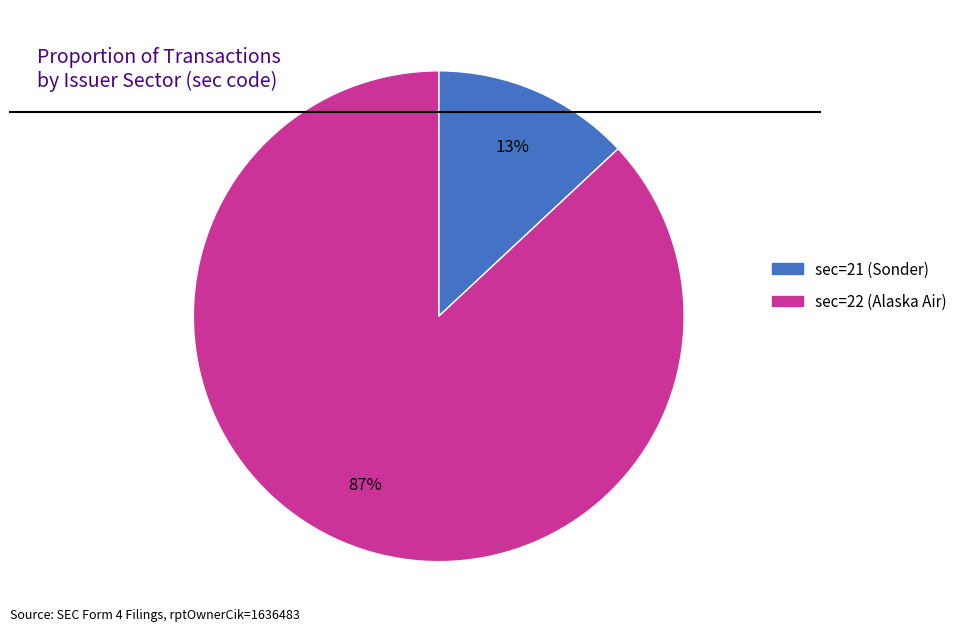

Does any single category account for the majority?

Yes